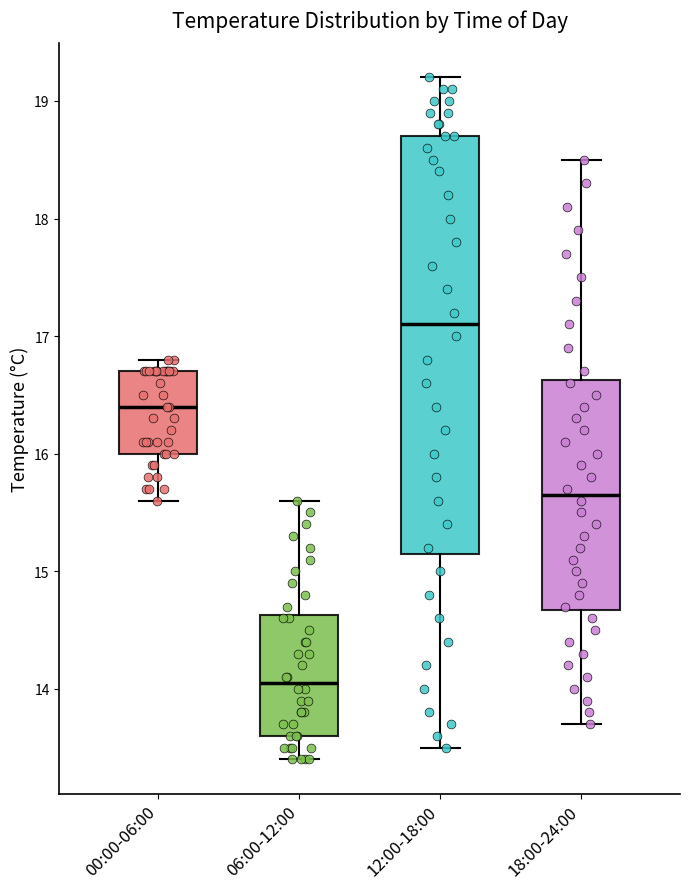

Where does the lower whisker of the box for 00:00-06:00 end on the y-axis? The values are not printed on the chart, so give them approximately, as read against the axis.

15.6